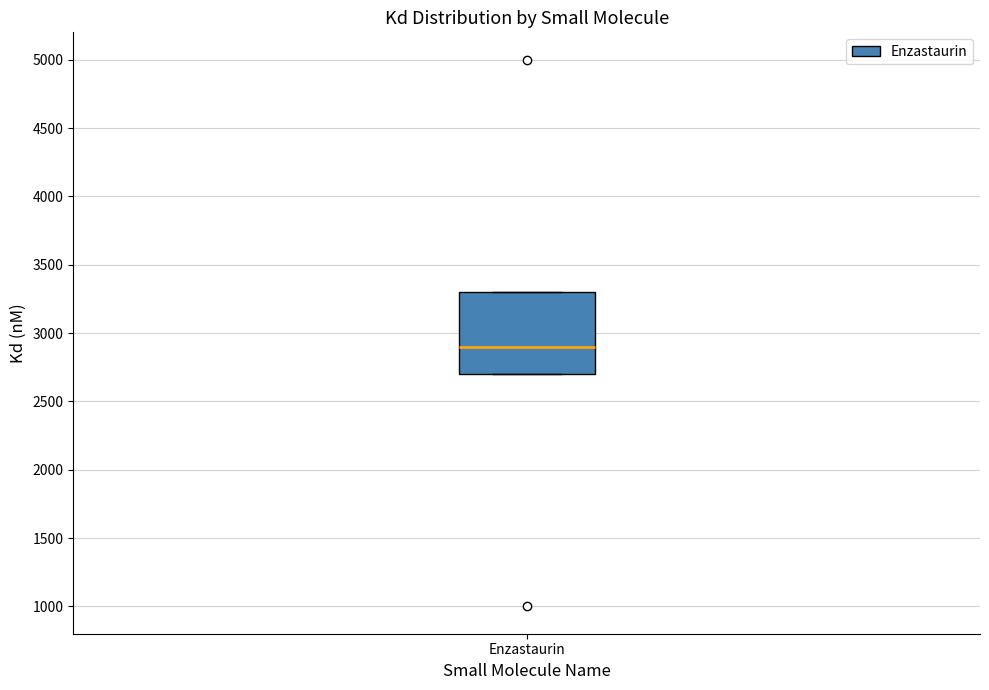

Transcribe this box plot: give where the median line is, the range the box spans, and where the two whiskers end, as read against the y-axis. The values are not printed on the chart, so give them approximately, as read against the axis.

median 2900, box 2700 to 3300, whiskers 2700 to 3300